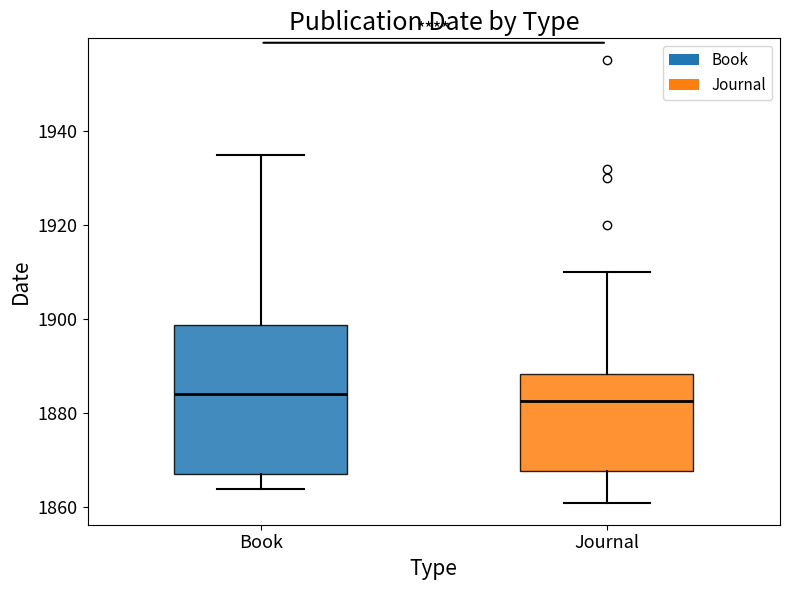

Where is the lower edge of the box for Book on the y-axis? The values are not printed on the chart, so give them approximately, as read against the axis.

1868